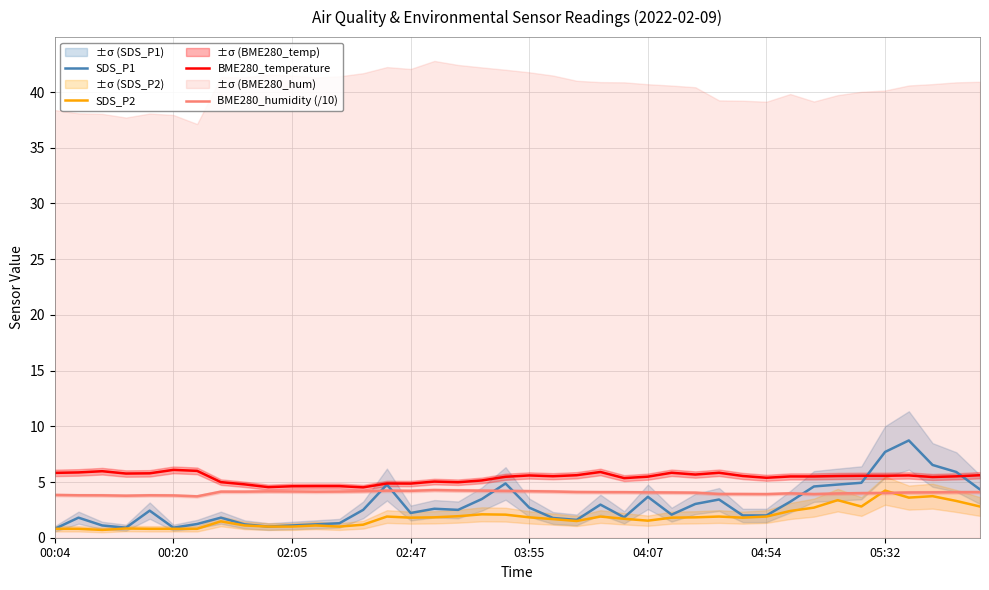

How many lines are shown in the chart?

4